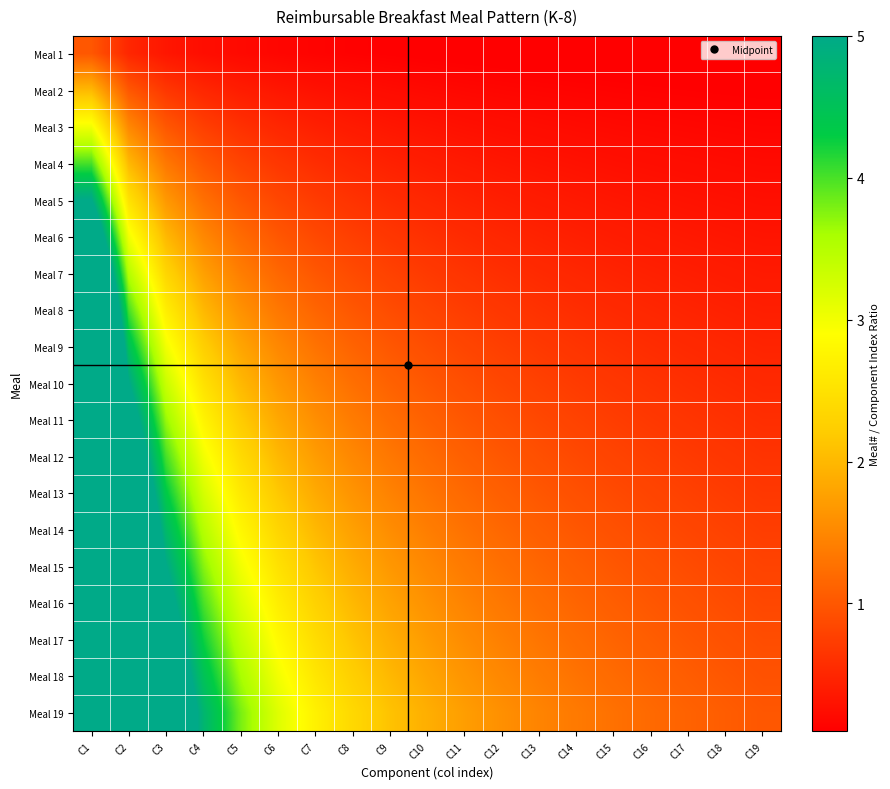

Which series has the largest total across all categories?

Meal 19